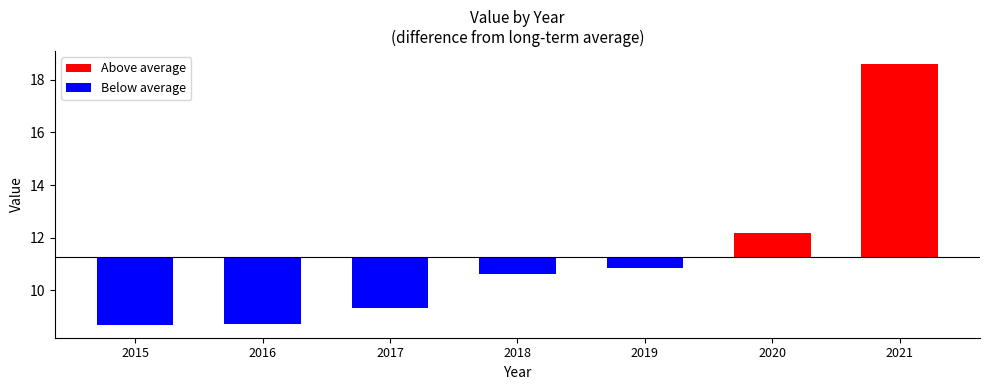

Which category has the lowest value across all series?

2015